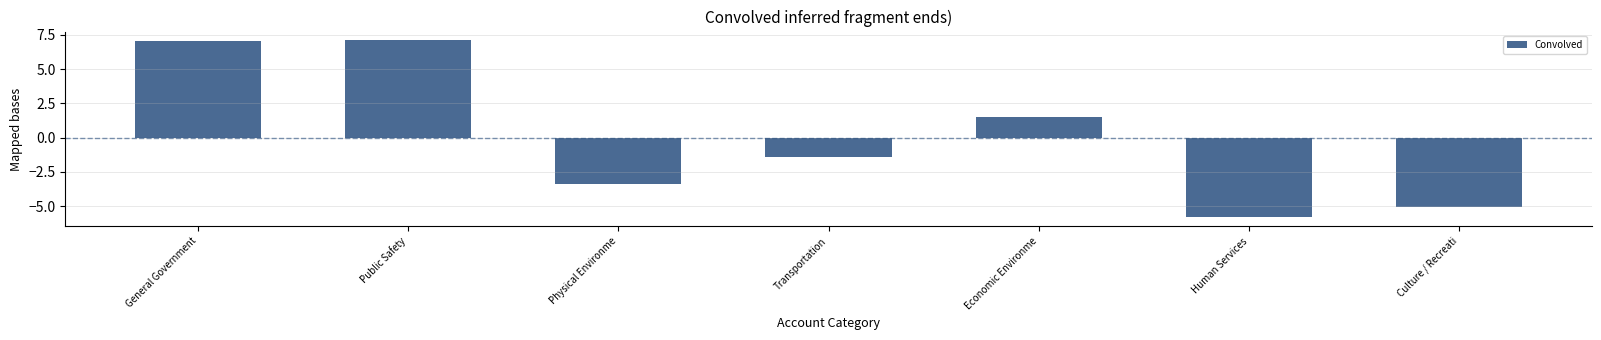

What is the approximate value at Culture / Recreati?

-5.0